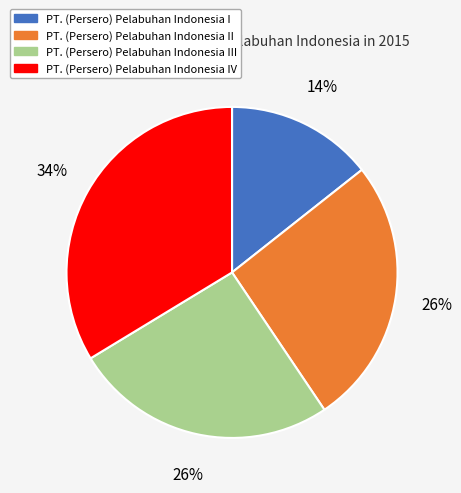

Which slice is the largest?

PT. (Persero) Pelabuhan Indonesia IV